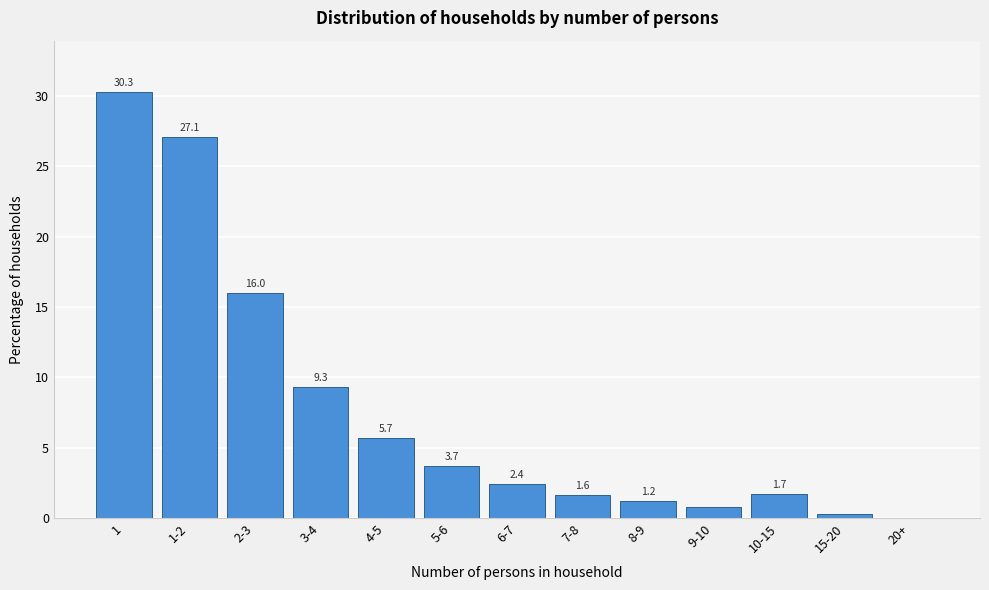

Reading left to right, extract all data points from this chart.

1=30.3	1-2=27.1	2-3=16.0	3-4=9.3	4-5=5.7	5-6=3.7	6-7=2.4	7-8=1.6	8-9=1.2	9-10=0.8	10-15=1.7	15-20=0.3	20+=0.0